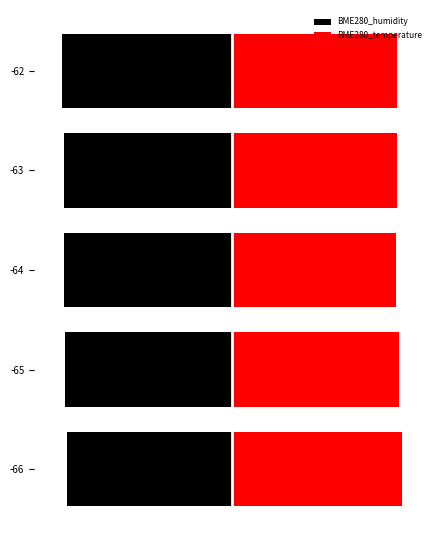

List the series in order of their peak value, lowest first.

BME280_humidity, BME280_temperature